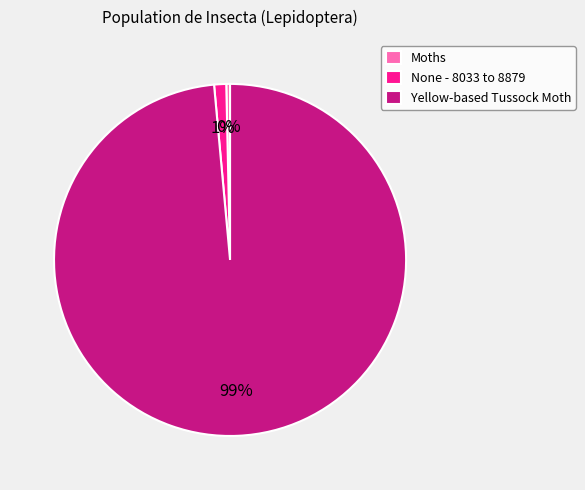

Combined, do Moths and None - 8033 to 8879 account for over 50%?

No